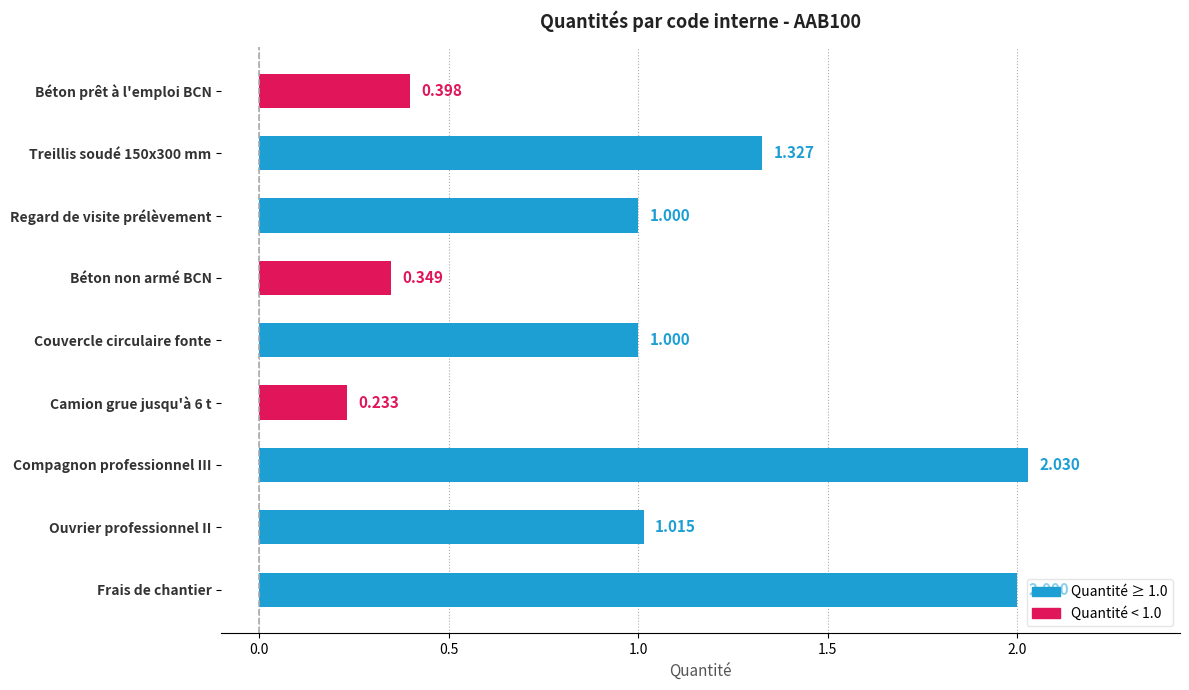

Between Compagnon professionnel III and Frais de chantier, which is larger?

Compagnon professionnel III